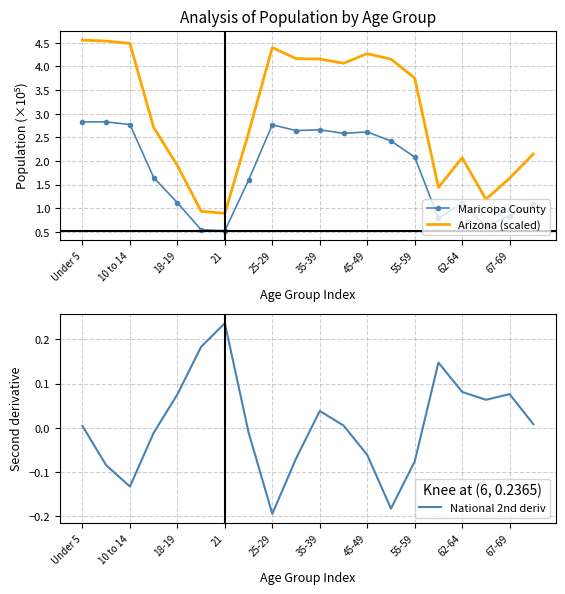

The value of Arizona (scaled) at 18-19 is 1.9. True or false?

True